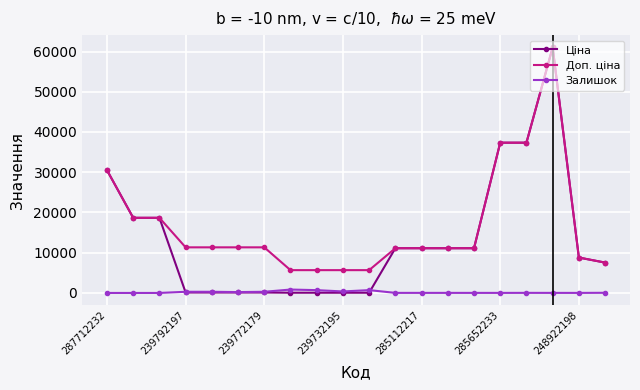

What is the highest value of the Доп. ціна series?

61024.7